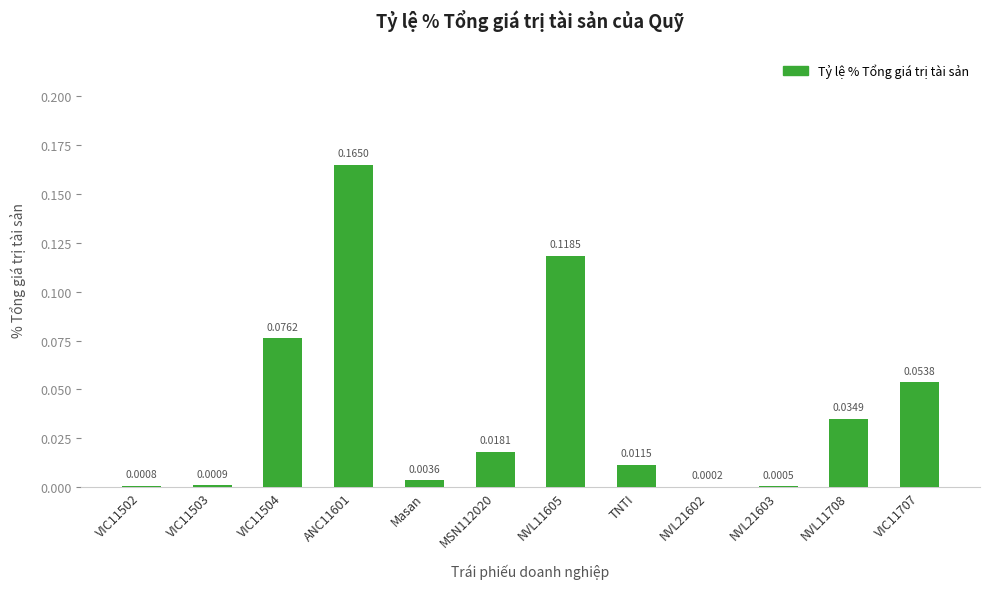

Which has a higher value, ANC11601 or MSN112020?

ANC11601